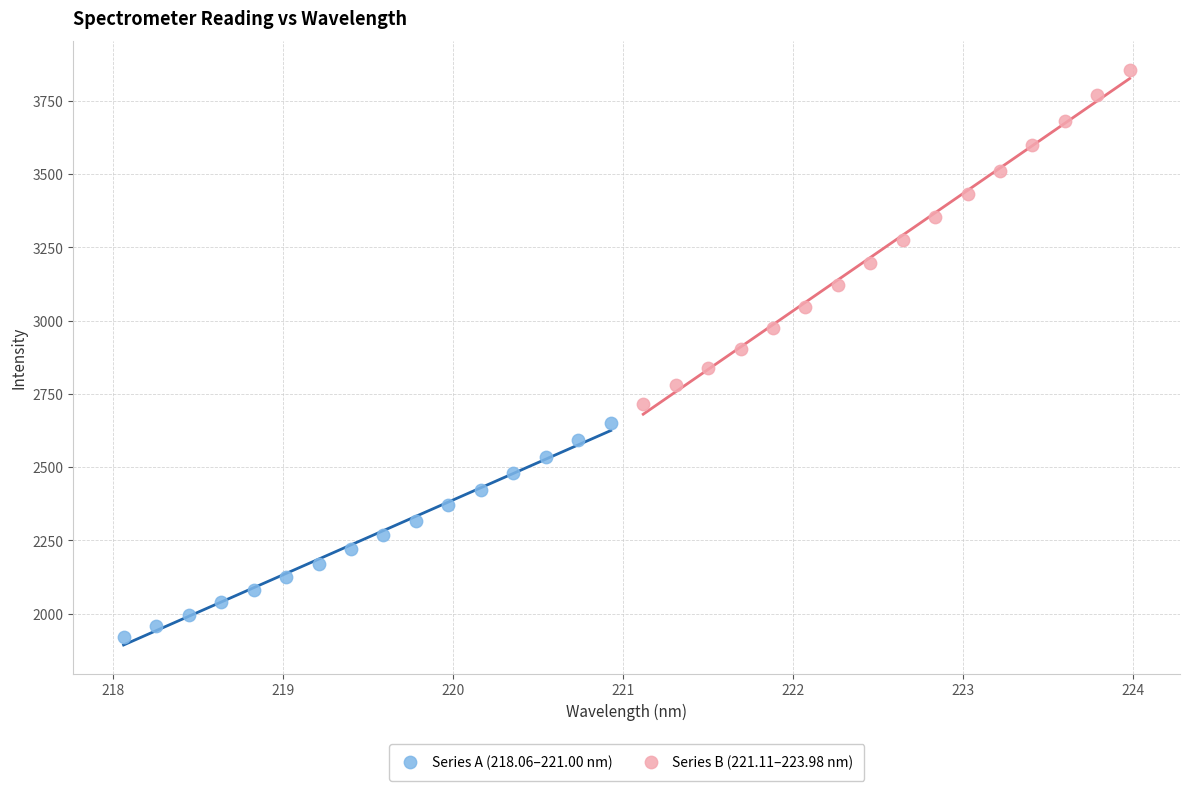

Which series has the largest Y range (max minus min)?

Series B (221.11–223.98 nm)